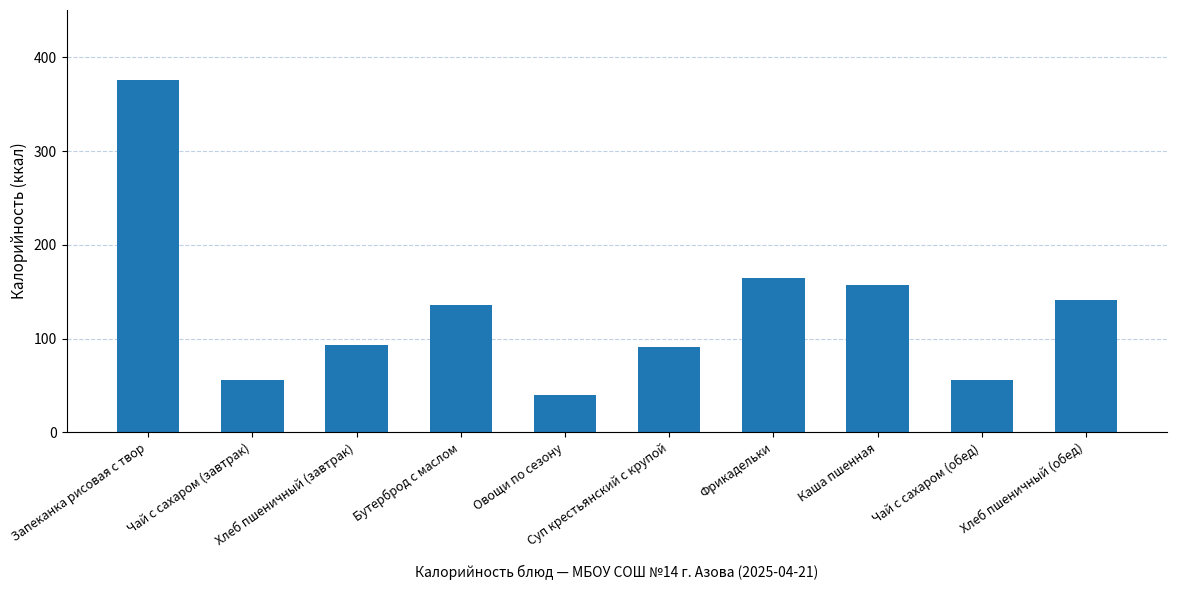

What is the ratio of the value at Бутерброд с маслом to the value at Каша пшенная?

0.9